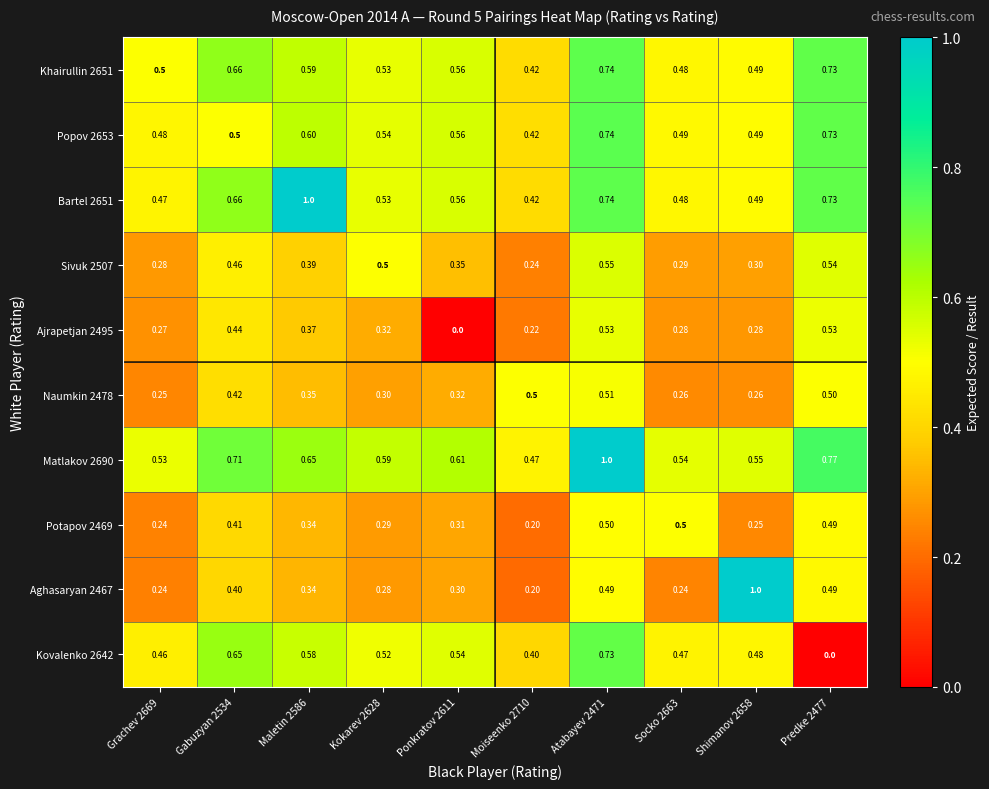

Is the value of Ajrapetjan 2495 at Shimanov 2658 greater than the value of Matlakov 2690 at Grachev 2669?

No